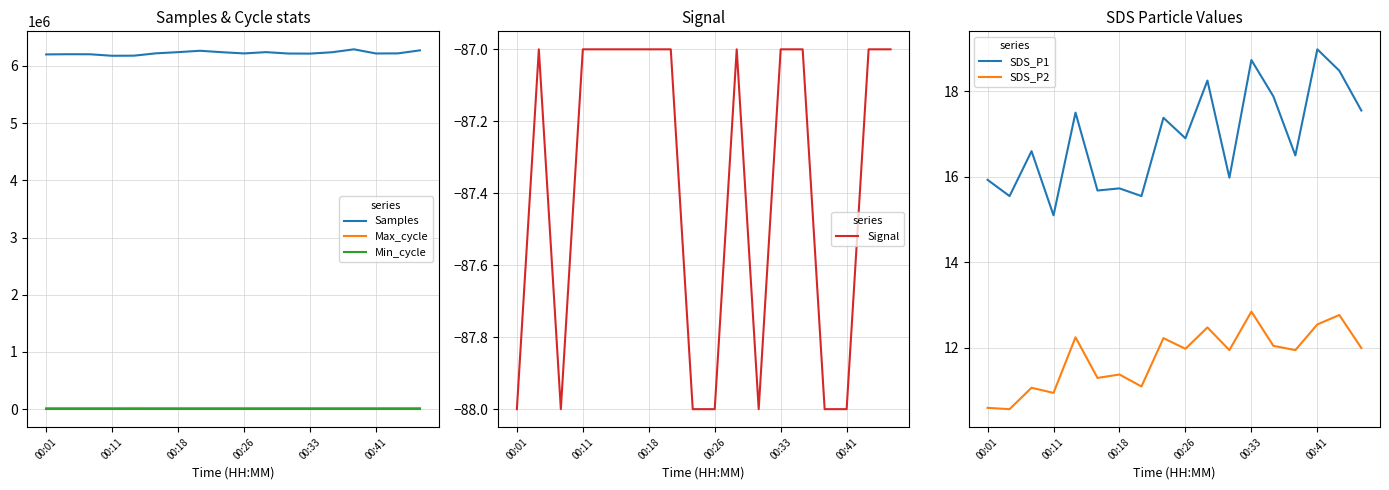

What is the lowest value of the Samples series?

6178082